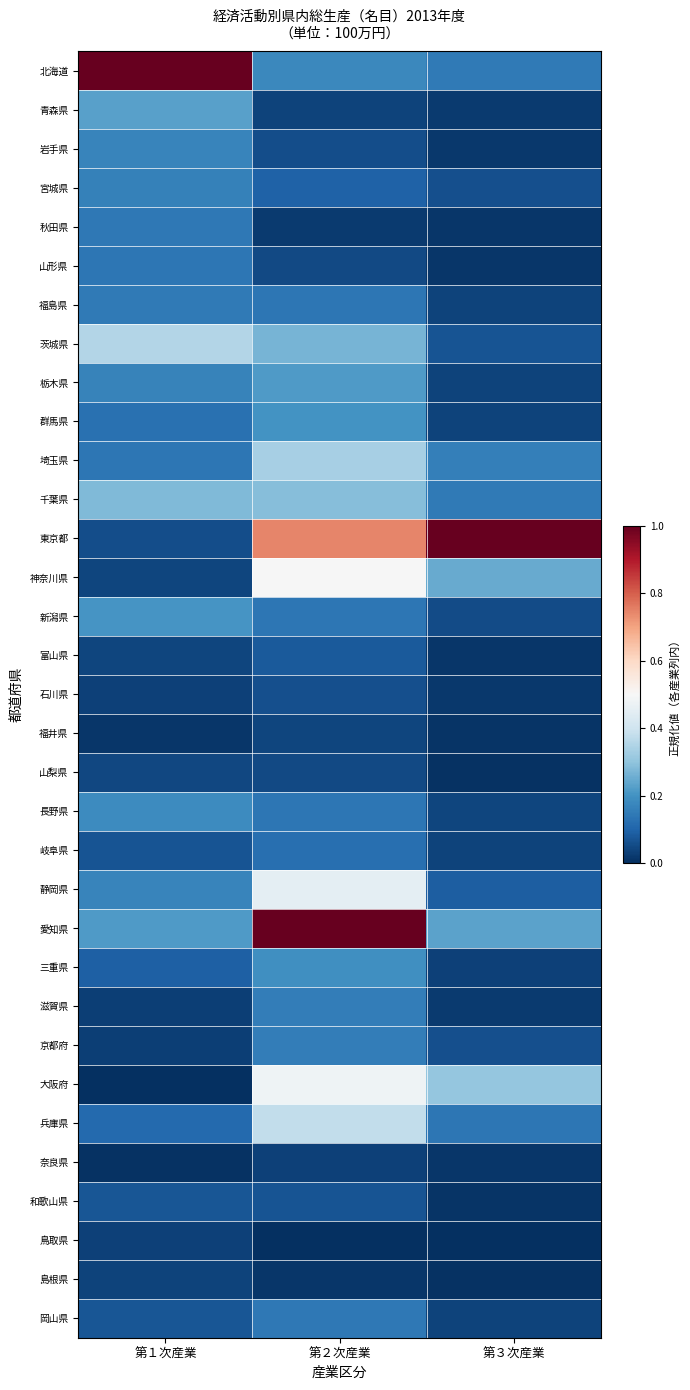

Reading left to right, list all the values displayed in this chart.

北海道: 第１次産業=1.0	第２次産業=0.2	第３次産業=0.1
青森県: 第１次産業=0.2	第２次産業=0.0	第３次産業=0.0
岩手県: 第１次産業=0.2	第２次産業=0.1	第３次産業=0.0
宮城県: 第１次産業=0.2	第２次産業=0.1	第３次産業=0.1
秋田県: 第１次産業=0.1	第２次産業=0.0	第３次産業=0.0
山形県: 第１次産業=0.1	第２次産業=0.0	第３次産業=0.0
福島県: 第１次産業=0.1	第２次産業=0.1	第３次産業=0.0
茨城県: 第１次産業=0.4	第２次産業=0.3	第３次産業=0.1
栃木県: 第１次産業=0.2	第２次産業=0.2	第３次産業=0.0
群馬県: 第１次産業=0.1	第２次産業=0.2	第３次産業=0.0
埼玉県: 第１次産業=0.1	第２次産業=0.3	第３次産業=0.2
千葉県: 第１次産業=0.3	第２次産業=0.3	第３次産業=0.1
東京都: 第１次産業=0.1	第２次産業=0.7	第３次産業=1.0
神奈川県: 第１次産業=0.0	第２次産業=0.5	第３次産業=0.2
新潟県: 第１次産業=0.2	第２次産業=0.1	第３次産業=0.1
富山県: 第１次産業=0.0	第２次産業=0.1	第３次産業=0.0
石川県: 第１次産業=0.0	第２次産業=0.1	第３次産業=0.0
福井県: 第１次産業=0.0	第２次産業=0.0	第３次産業=0.0
山梨県: 第１次産業=0.0	第２次産業=0.1	第３次産業=0.0
長野県: 第１次産業=0.2	第２次産業=0.1	第３次産業=0.0
岐阜県: 第１次産業=0.1	第２次産業=0.1	第３次産業=0.0
静岡県: 第１次産業=0.2	第２次産業=0.5	第３次産業=0.1
愛知県: 第１次産業=0.2	第２次産業=1.0	第３次産業=0.2
三重県: 第１次産業=0.1	第２次産業=0.2	第３次産業=0.0
滋賀県: 第１次産業=0.0	第２次産業=0.2	第３次産業=0.0
京都府: 第１次産業=0.0	第２次産業=0.2	第３次産業=0.1
大阪府: 第１次産業=0.0	第２次産業=0.5	第３次産業=0.3
兵庫県: 第１次産業=0.1	第２次産業=0.4	第３次産業=0.1
奈良県: 第１次産業=0.0	第２次産業=0.0	第３次産業=0.0
和歌山県: 第１次産業=0.1	第２次産業=0.1	第３次産業=0.0
鳥取県: 第１次産業=0.0	第２次産業=0.0	第３次産業=0.0
島根県: 第１次産業=0.0	第２次産業=0.0	第３次産業=0.0
岡山県: 第１次産業=0.1	第２次産業=0.1	第３次産業=0.0